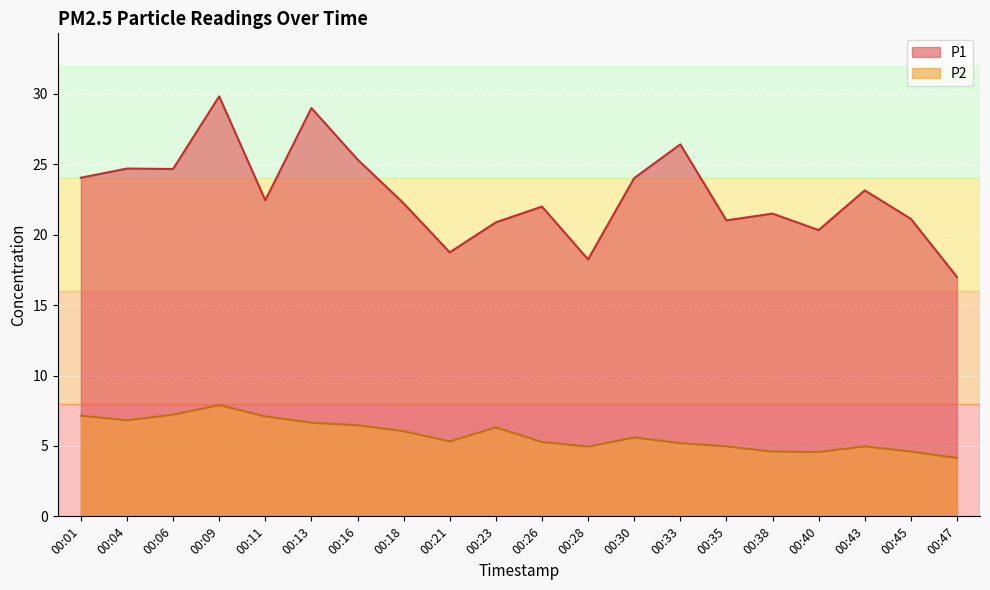

List the series in order of their overall mean, lowest first.

P2, P1